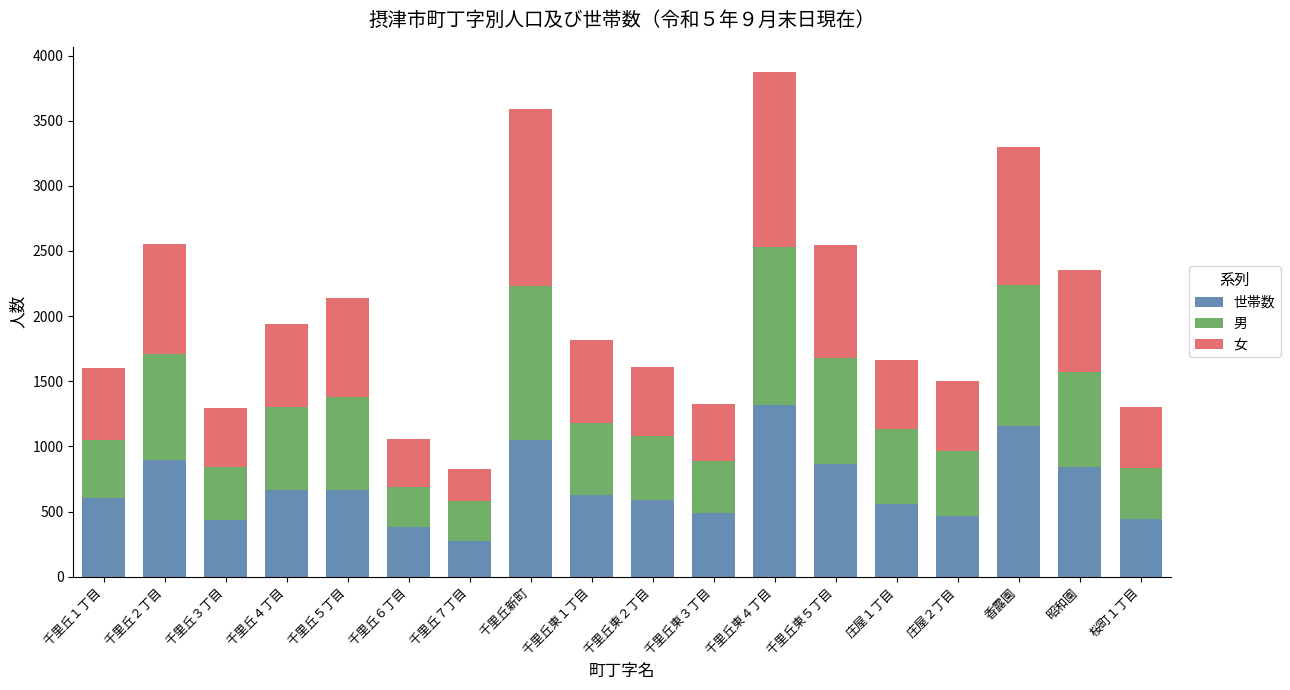

What is the sum of the 世帯数 values at 千里丘５丁目 and 庄屋２丁目?

1131